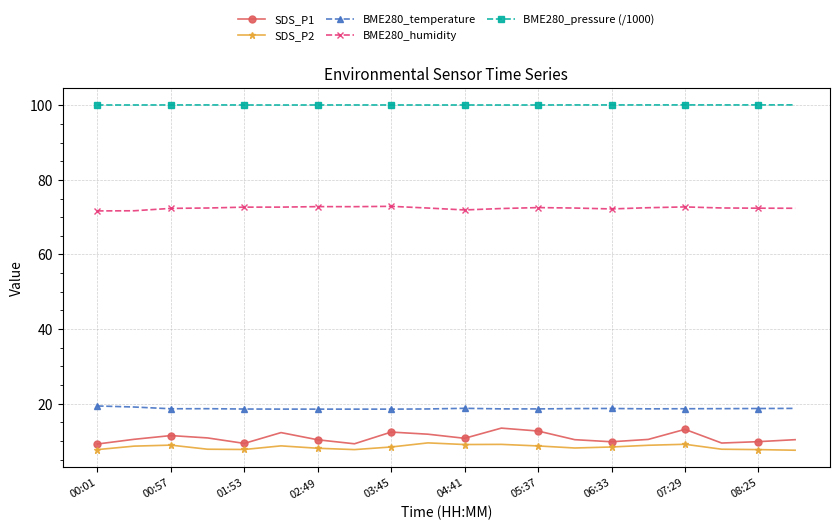

Count the number of data series in this chart.

5